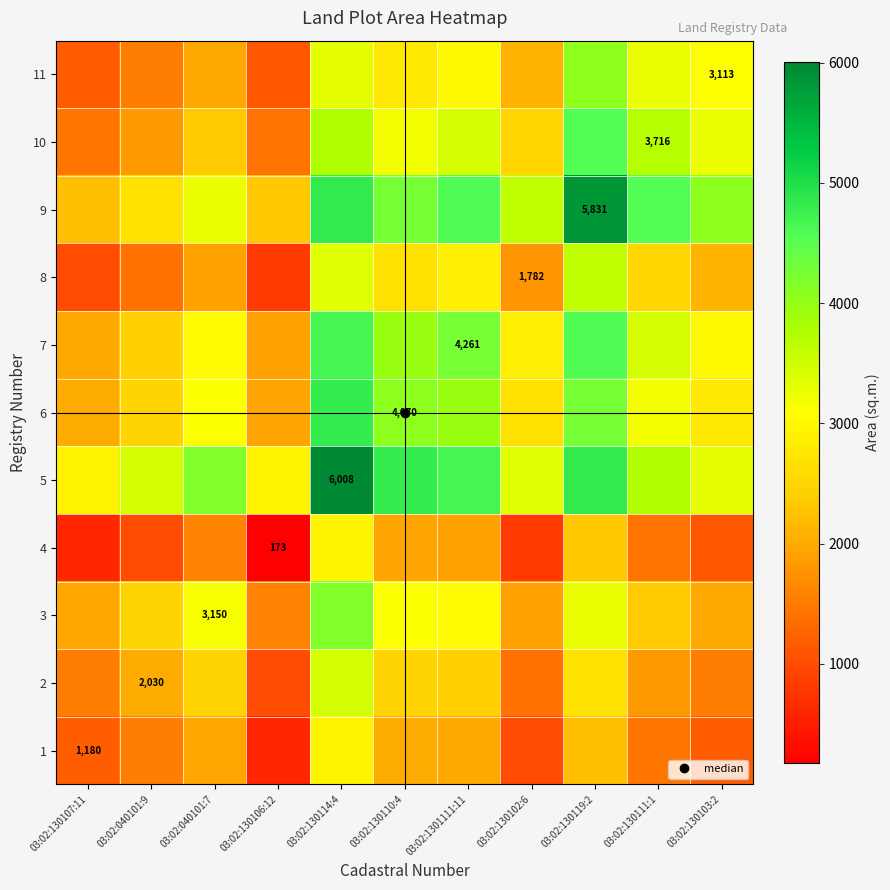

At how many categories does at least one series exceed 4473?

5